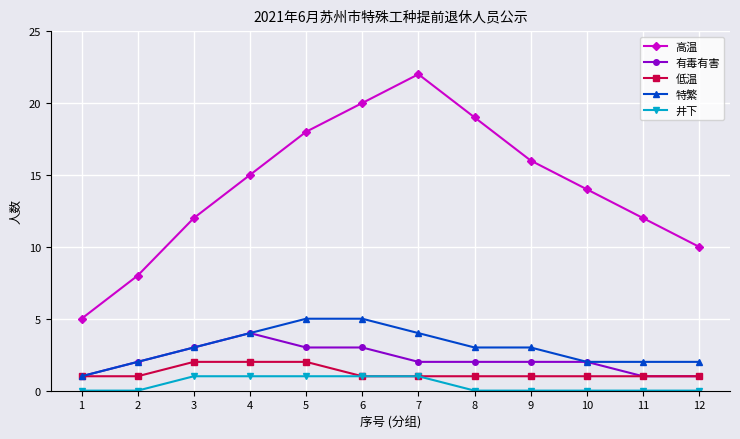

At which category does 有毒有害 reach its first local peak?

4